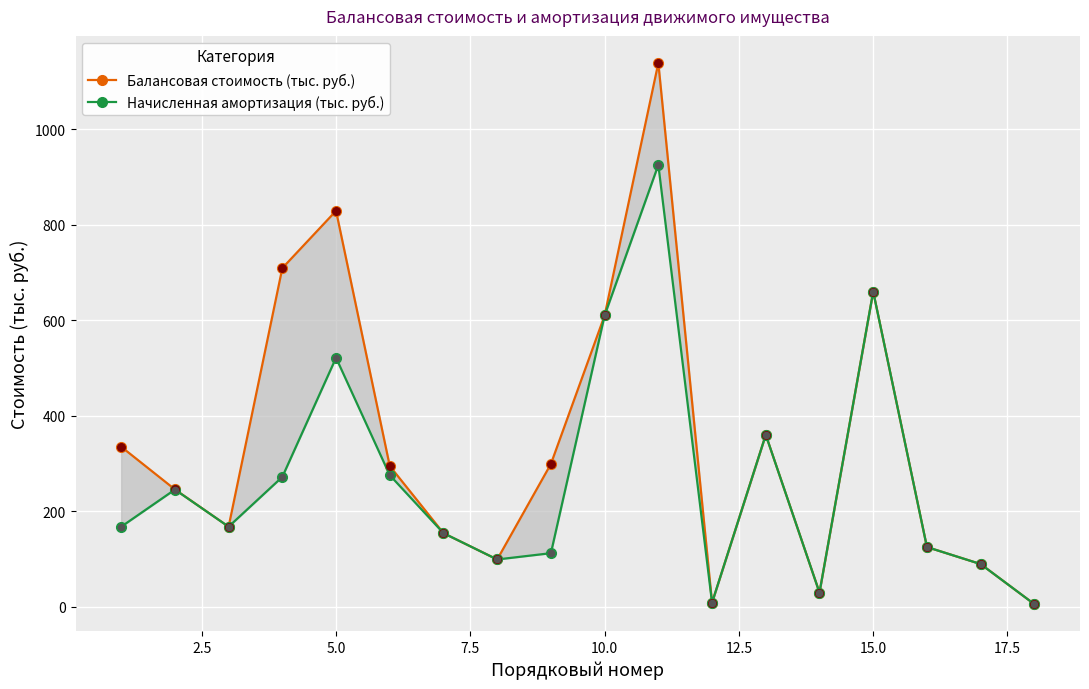

Which series has the largest total across all categories?

Балансовая стоимость (тыс. руб.)